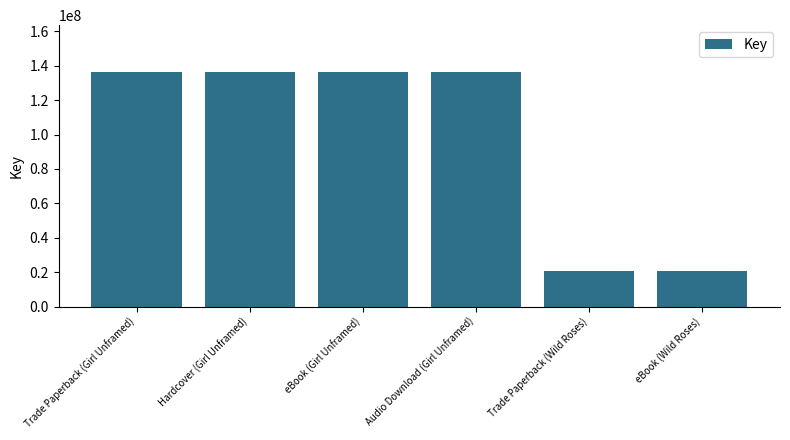

What is the smallest value displayed?

20692349